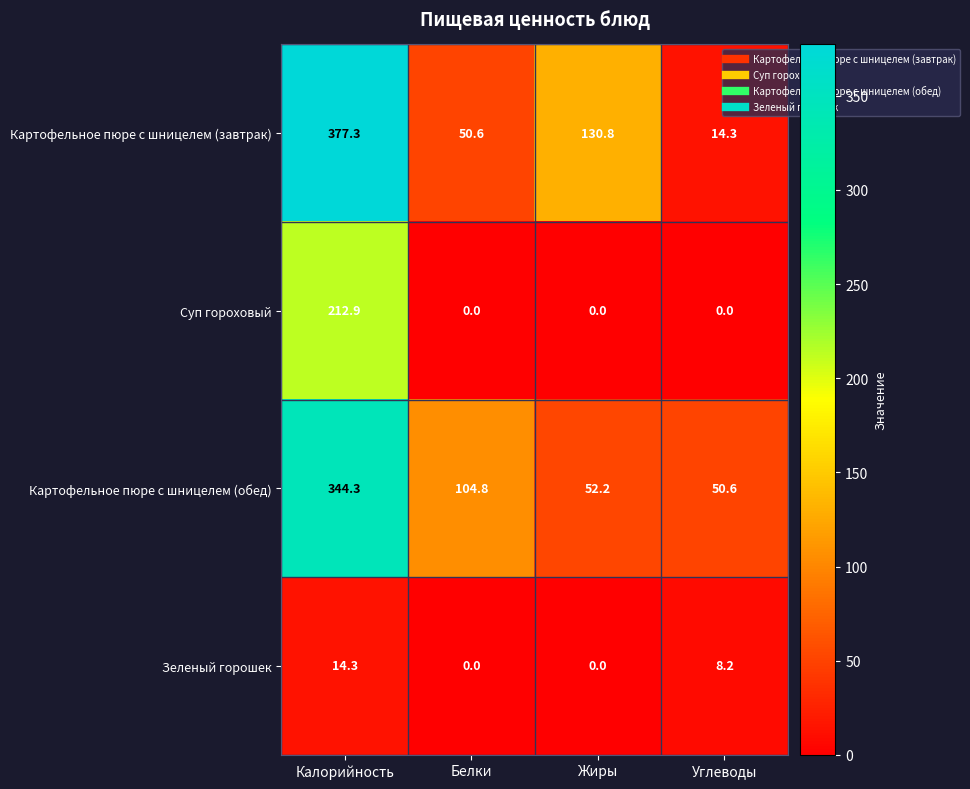

What is the difference between the highest and lowest values at Калорийность?

363.0